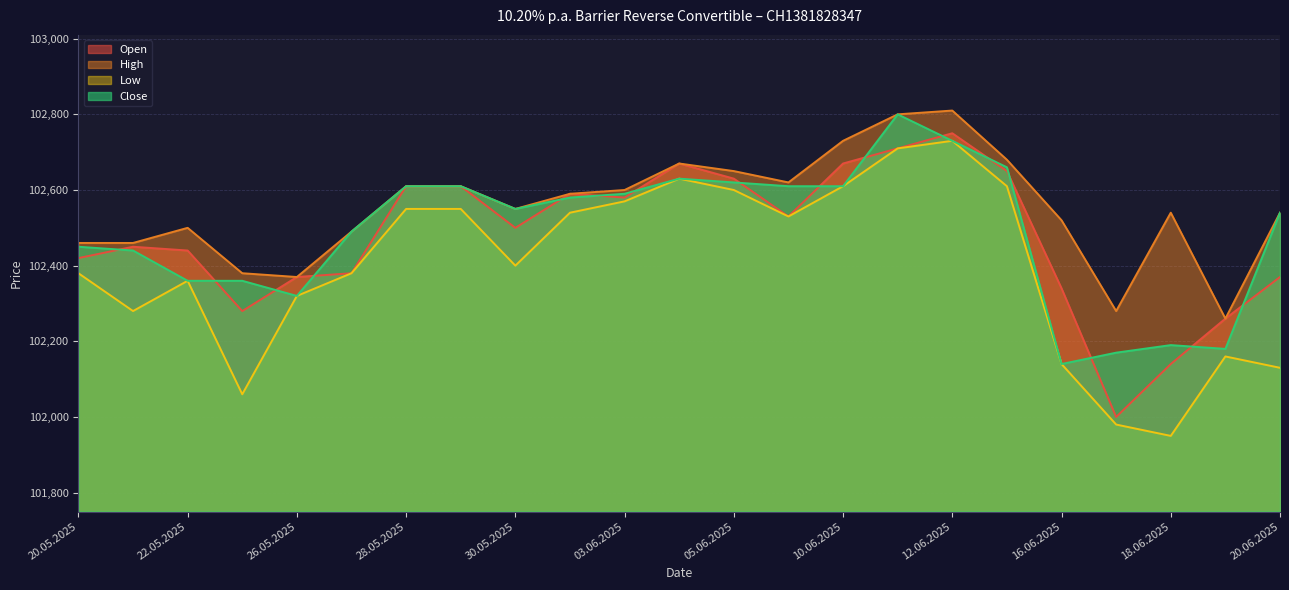

What is the greatest value displayed?

102810